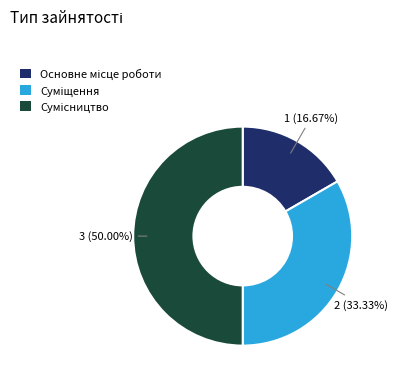

What is the smallest slice in the pie chart?

Основне місце роботи